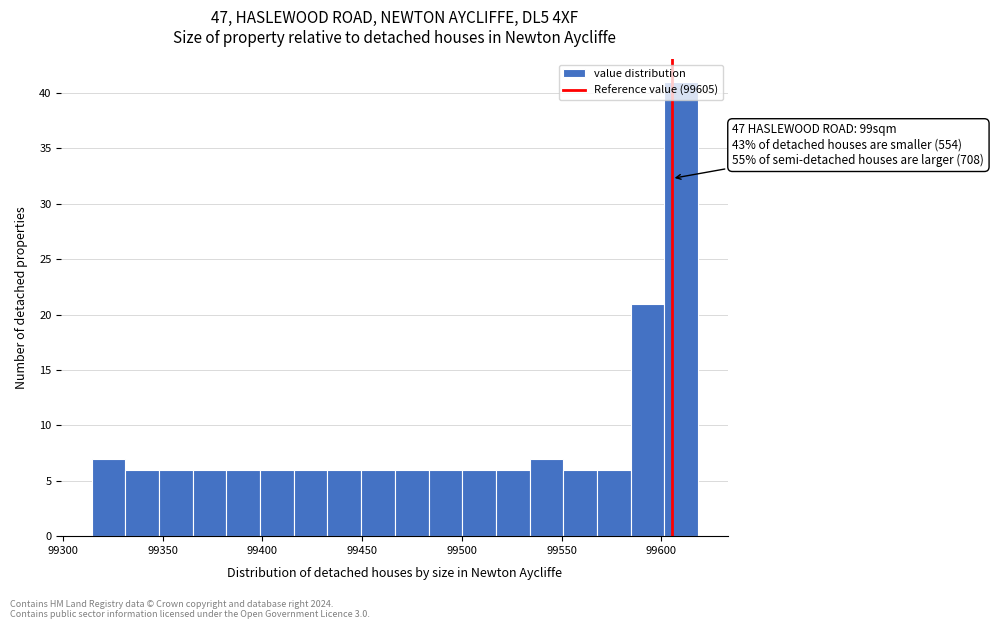

Read against the x-axis, roughly where is the centre of the tallest bar?

99610